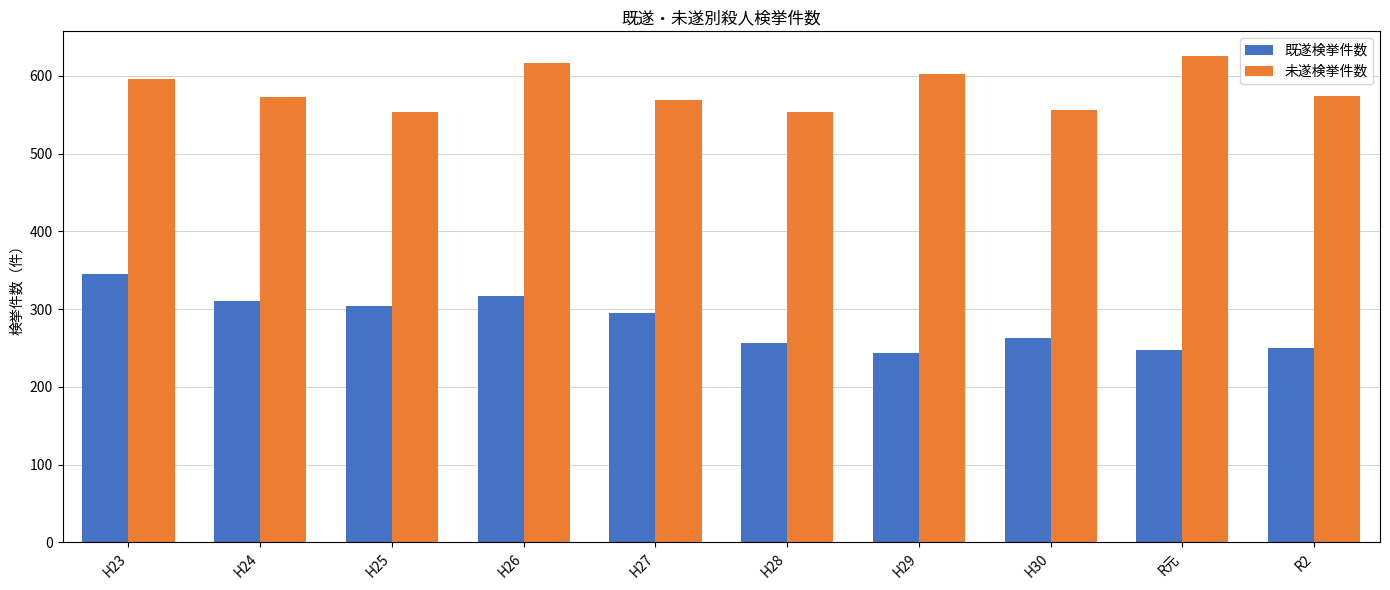

Which series has the largest range (max minus min)?

既遂検挙件数